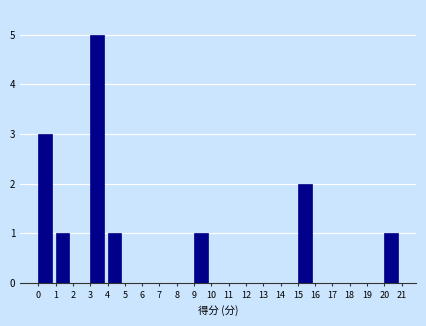

Which range on the x-axis has the tallest bar?

3 to 4